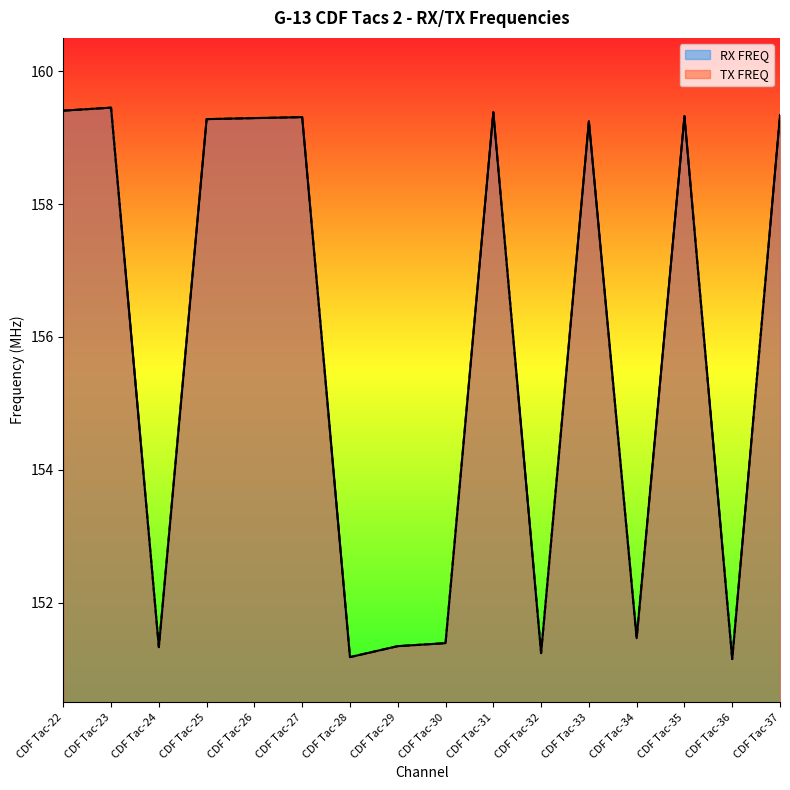

At which category is the sum across all series the highest?

CDF Tac-23